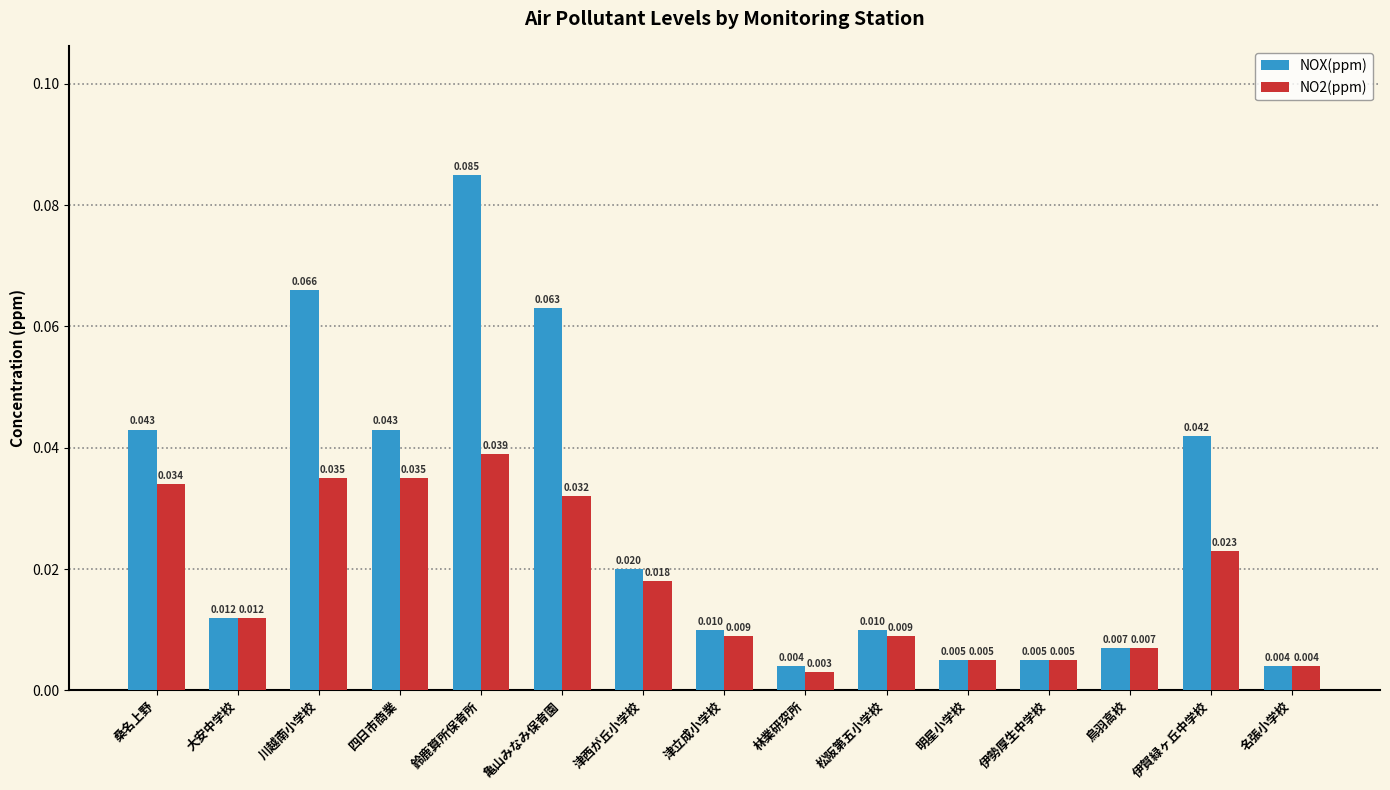

Rank the series by their average value, from highest to lowest.

NOX(ppm), NO2(ppm)